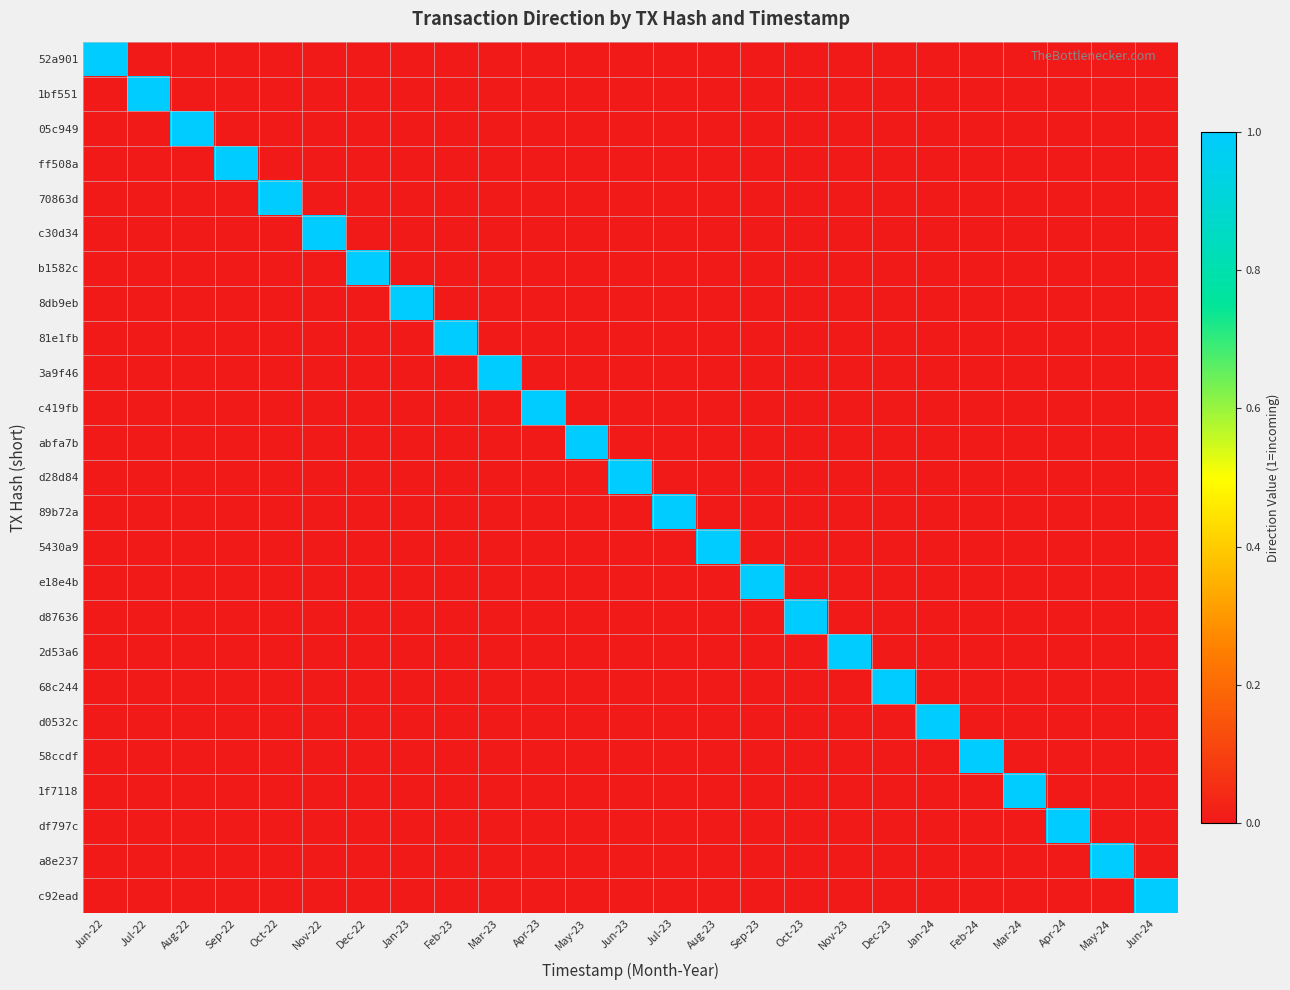

How many series are shown in this chart?

25